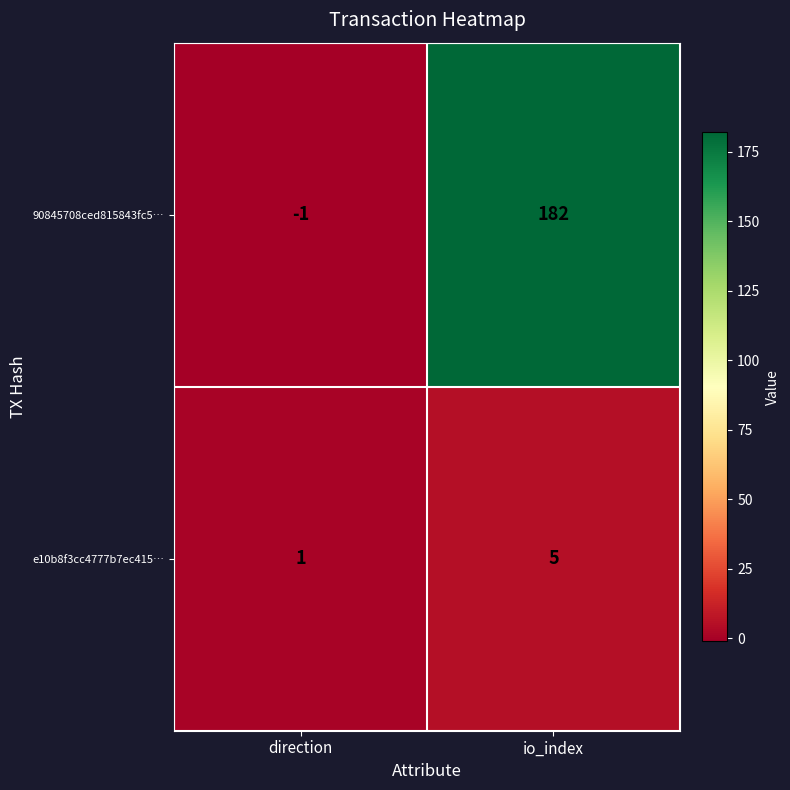

What is the average value of the e10b8f3cc4777b7ec415… series?

3